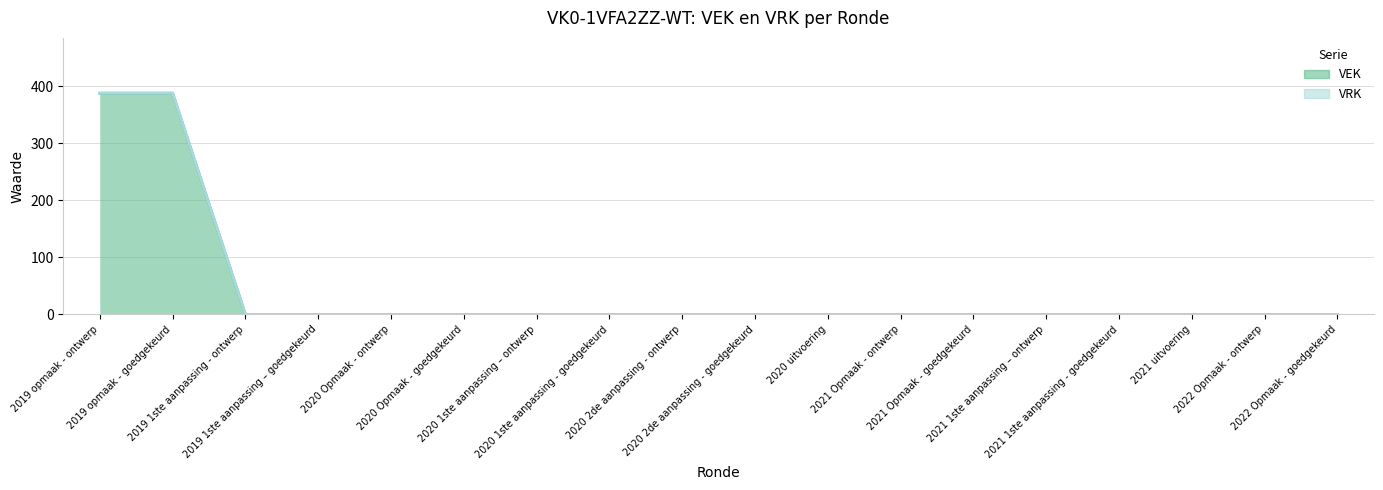

Which category has the lowest value across all series?

2019 1ste aanpassing - ontwerp